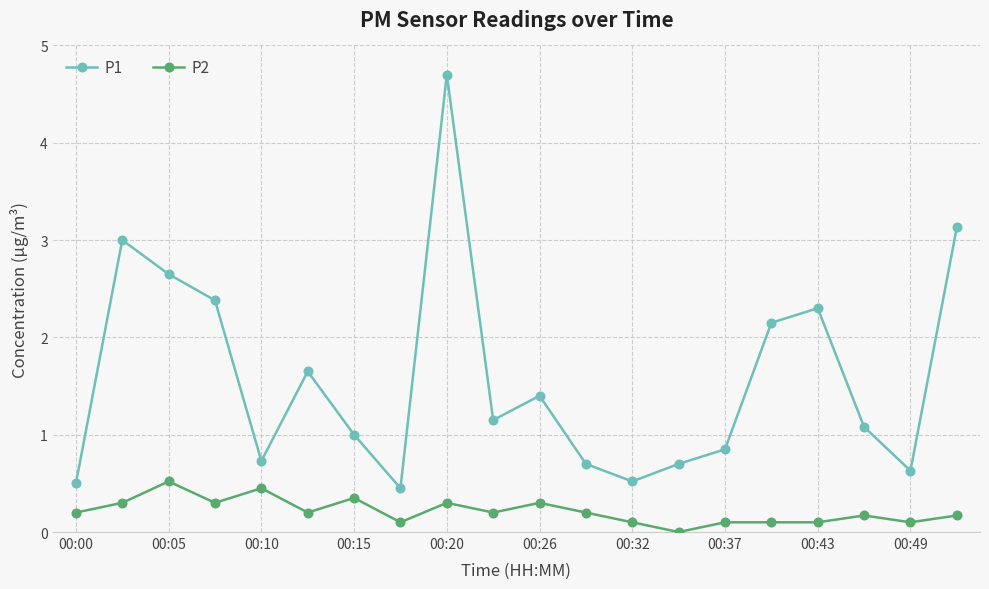

True or false: P2 and P1 cross at least once.

False